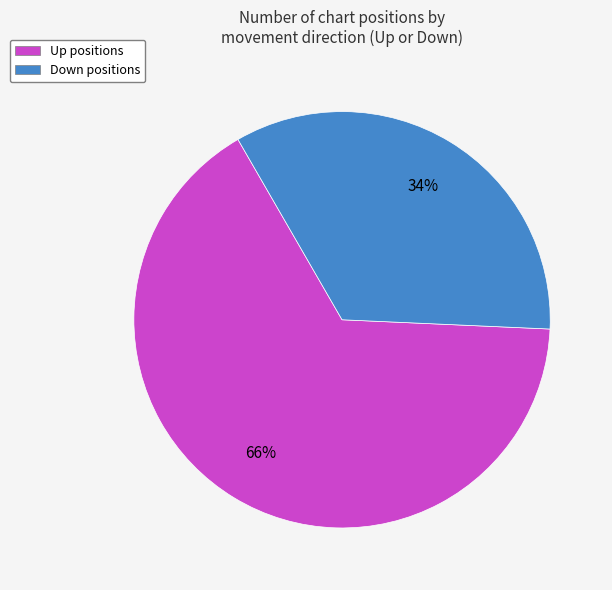

What is the smallest slice in the pie chart?

Down